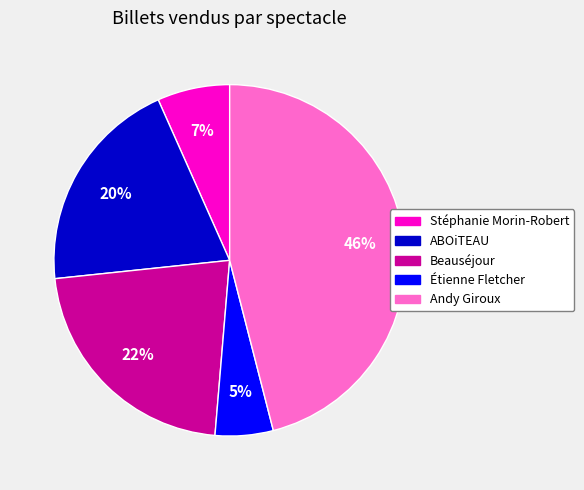

To the nearest percent, what is the average slice percentage?

20%